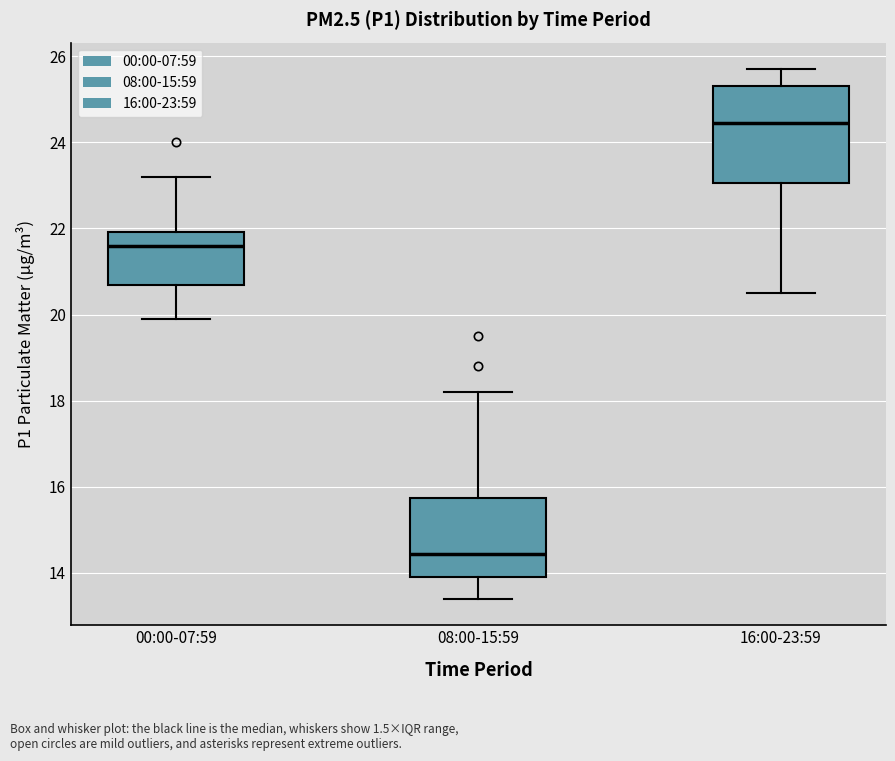

Where does the lower whisker of the box for 00:00-07:59 end on the y-axis? The values are not printed on the chart, so give them approximately, as read against the axis.

20.0